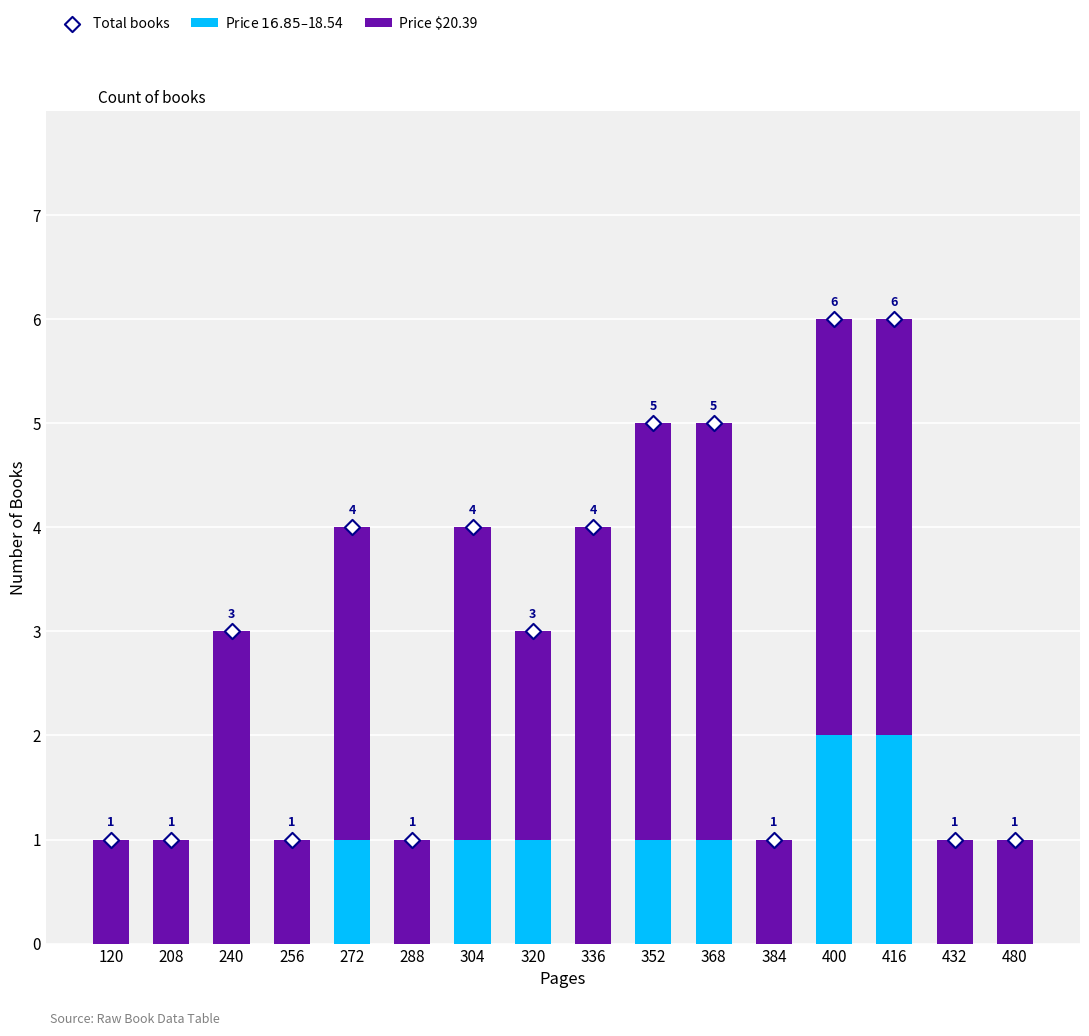

Which series has the largest total across all categories?

Total books